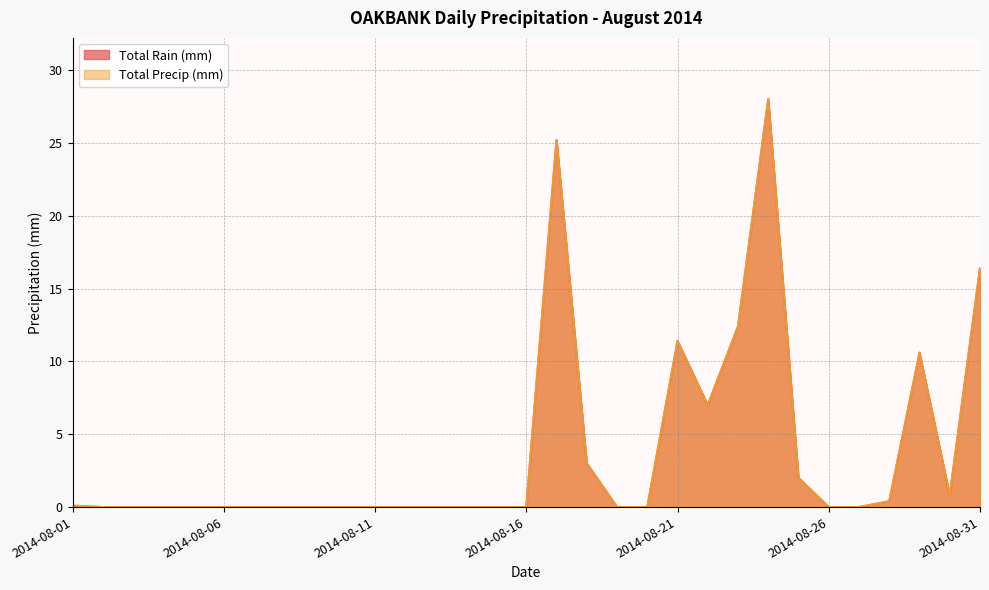

At which label does Total Rain (mm) reach its peak?

2014-08-24